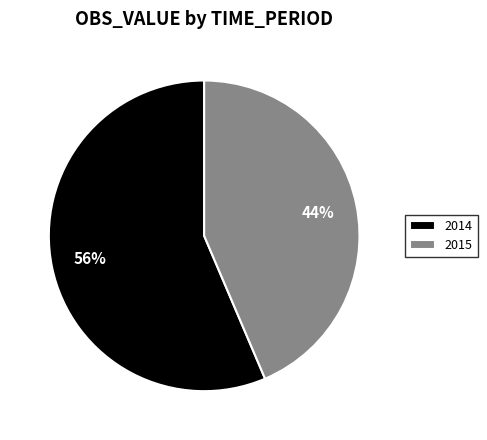

Rank the categories by value from lowest to highest.

2015, 2014